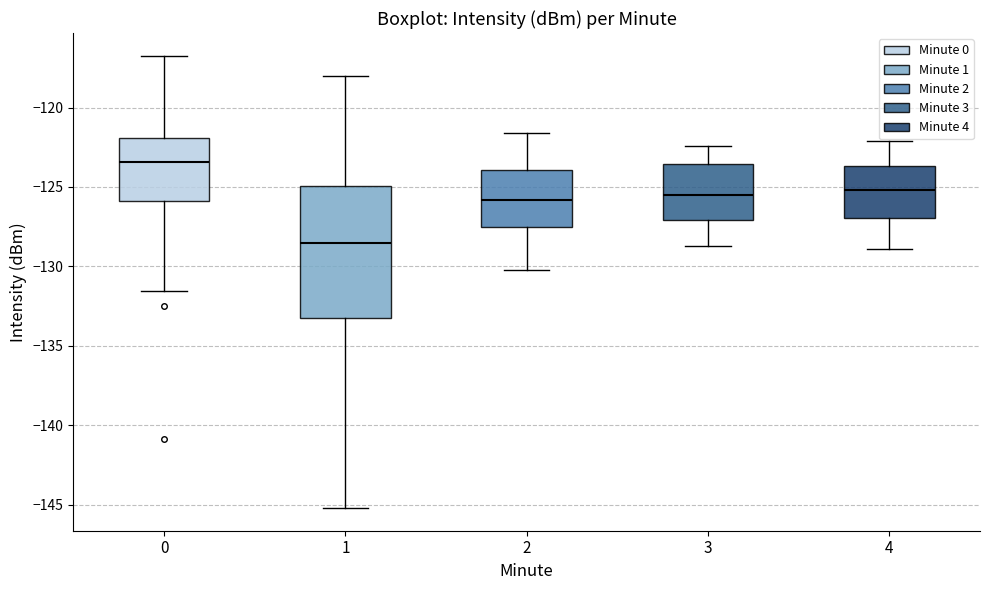

Which box is the tallest, from its lower edge to its upper edge?

1